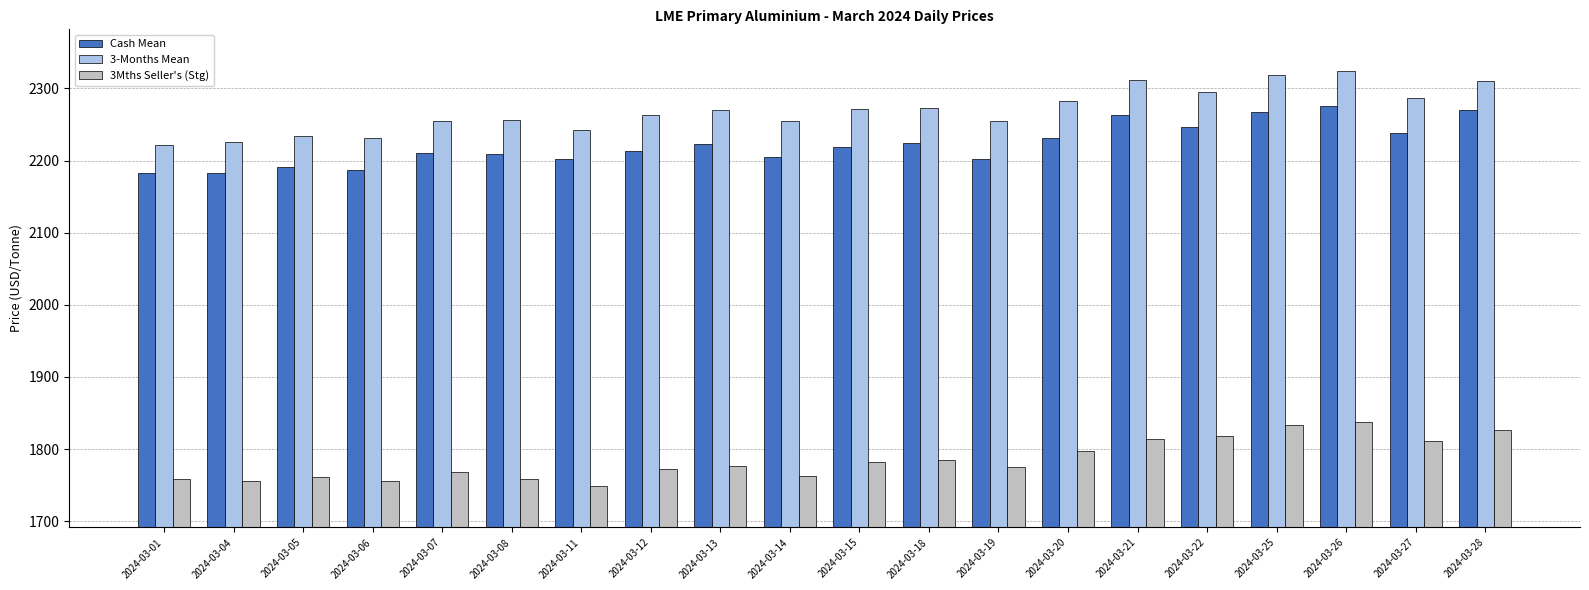

The 3-Months Mean series shows 2254.8 at 2024-03-14. True or false?

True